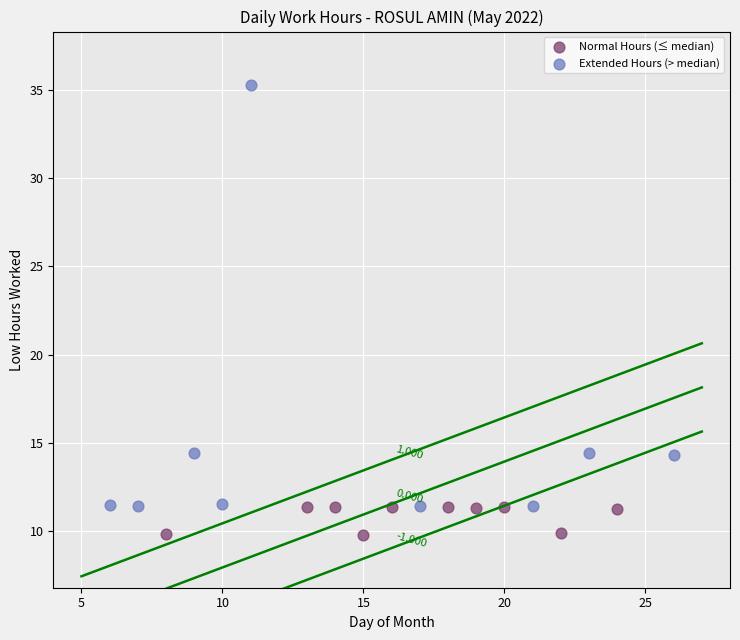

Which series has the widest spread of Y values?

Extended Hours (> median)